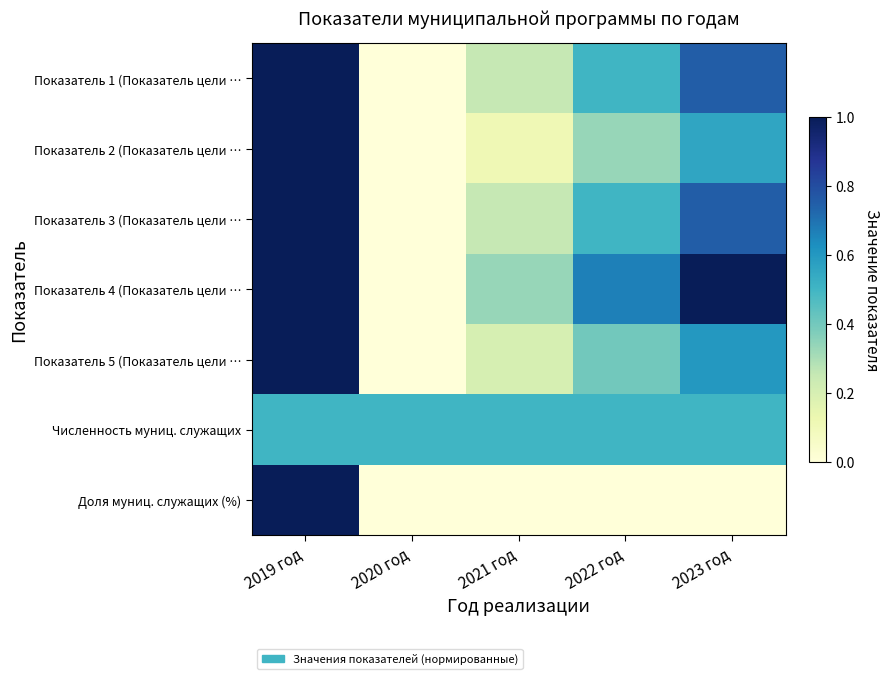

Reading left to right, transcribe all the data shown in this chart.

Показатель 1 (Показатель цели …: 2019 год=1.0	2020 год=0.0	2021 год=0.2	2022 год=0.5	2023 год=0.8
Показатель 2 (Показатель цели …: 2019 год=1.0	2020 год=0.0	2021 год=0.1	2022 год=0.3	2023 год=0.6
Показатель 3 (Показатель цели …: 2019 год=1.0	2020 год=0.0	2021 год=0.2	2022 год=0.5	2023 год=0.8
Показатель 4 (Показатель цели …: 2019 год=1.0	2020 год=0.0	2021 год=0.3	2022 год=0.7	2023 год=1.0
Показатель 5 (Показатель цели …: 2019 год=1.0	2020 год=0.0	2021 год=0.2	2022 год=0.4	2023 год=0.6
Численность муниц. служащих: 2019 год=0.5	2020 год=0.5	2021 год=0.5	2022 год=0.5	2023 год=0.5
Доля муниц. служащих (%): 2019 год=1.0	2020 год=0.0	2021 год=0.0	2022 год=0.0	2023 год=0.0